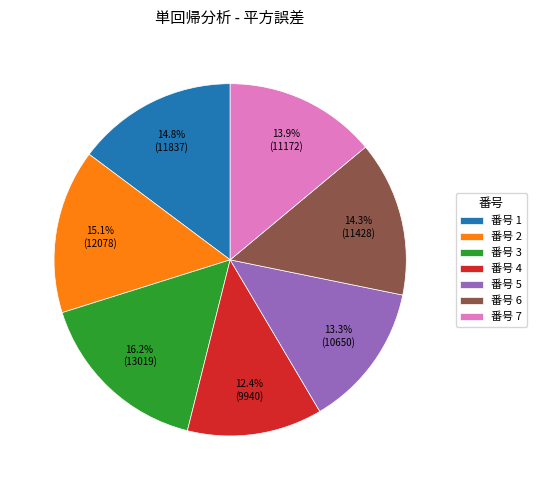

Between 番号 4 and 番号 5, which is larger?

番号 5